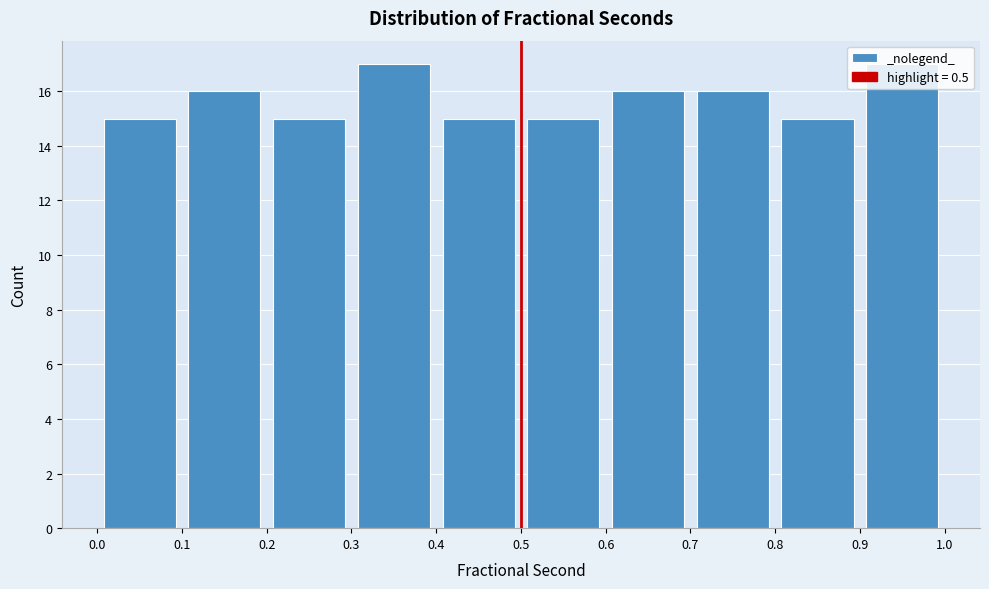

Reading left to right, list every bar in this chart as the range it spans on the x-axis followed by its height. The values are not printed on the chart, so give them approximately, as read against the axis.

0.0 to 0.1: 15
0.1 to 0.2: 16
0.2 to 0.3: 15
0.3 to 0.4: 17
0.4 to 0.5: 15
0.5 to 0.6: 15
0.6 to 0.7: 16
0.7 to 0.8: 16
0.8 to 0.9: 15
0.9 to 1.0: 17